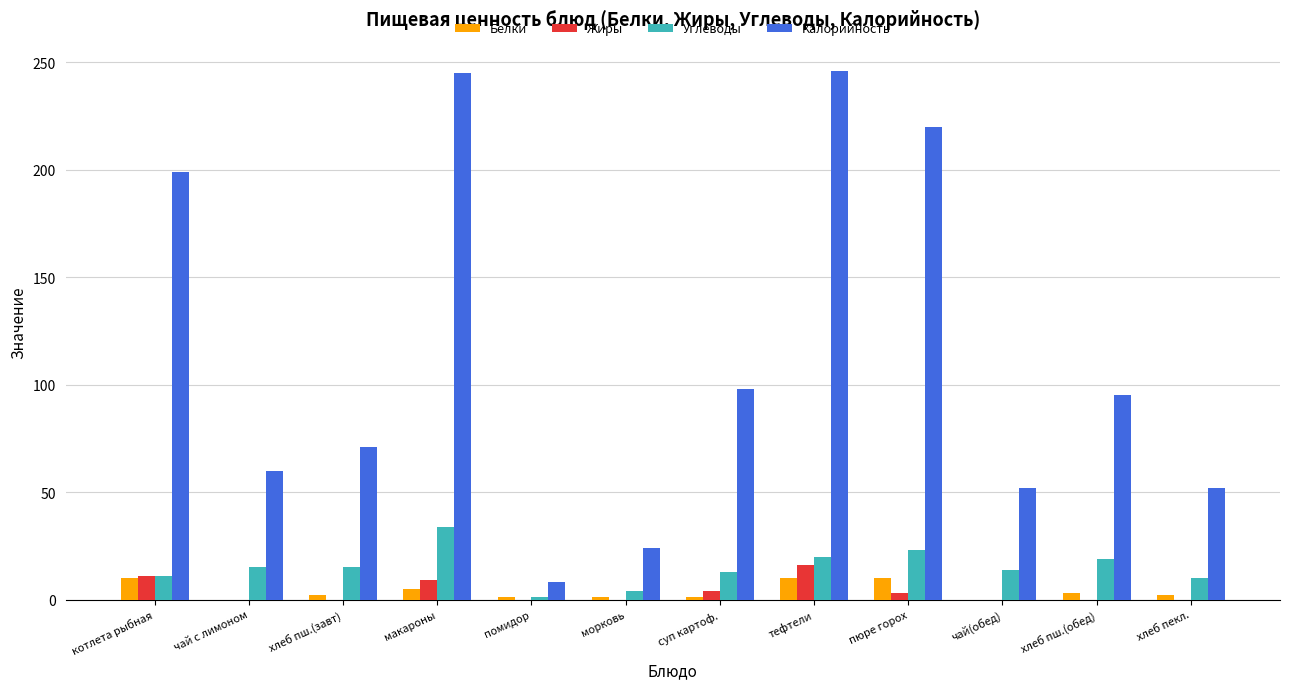

True or false: Калорийность has a value of 245 at макароны.

True